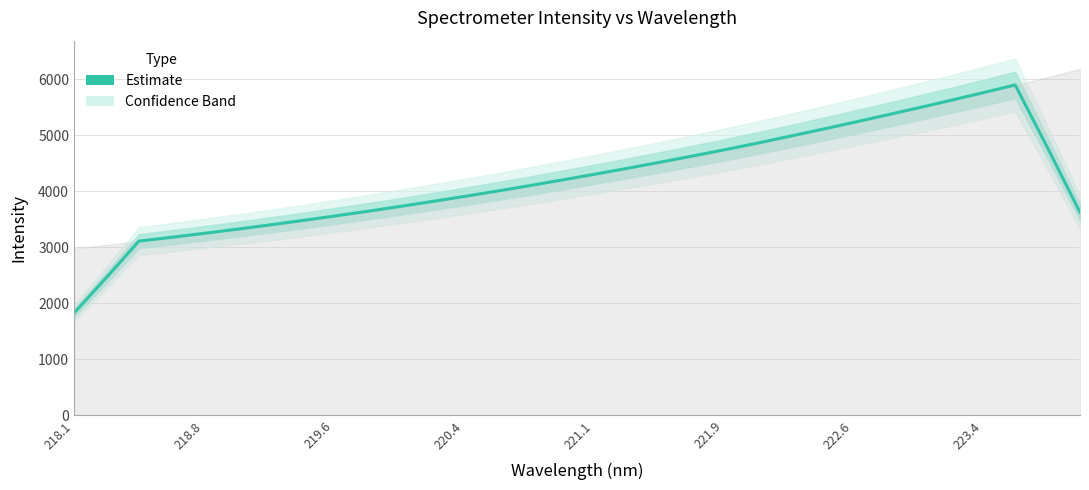

What is the value of the 31st point from the left?

4777.5